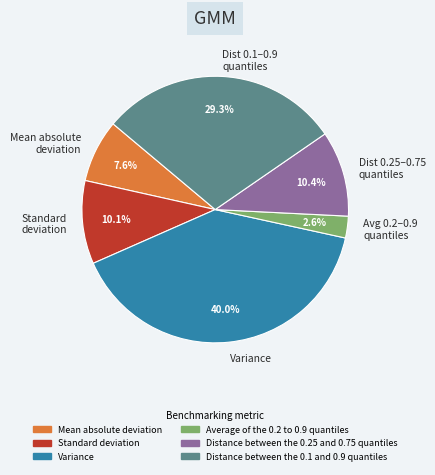

To the nearest percent, what portion does Variance represent?

40%